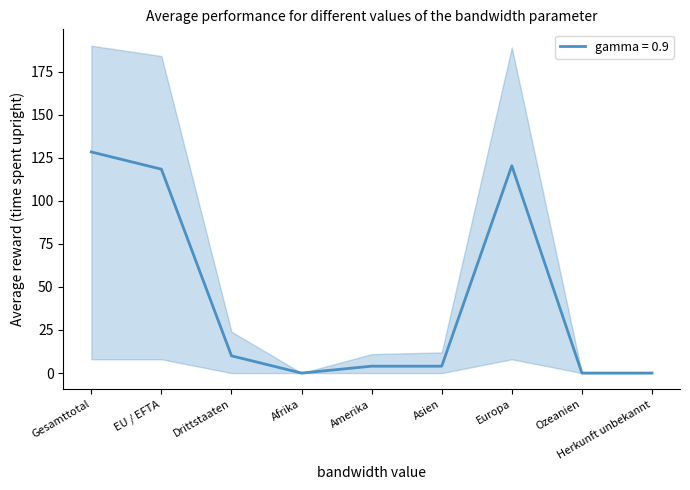

The value of gamma = 0.9 at Ozeanien is 66.3. True or false?

False